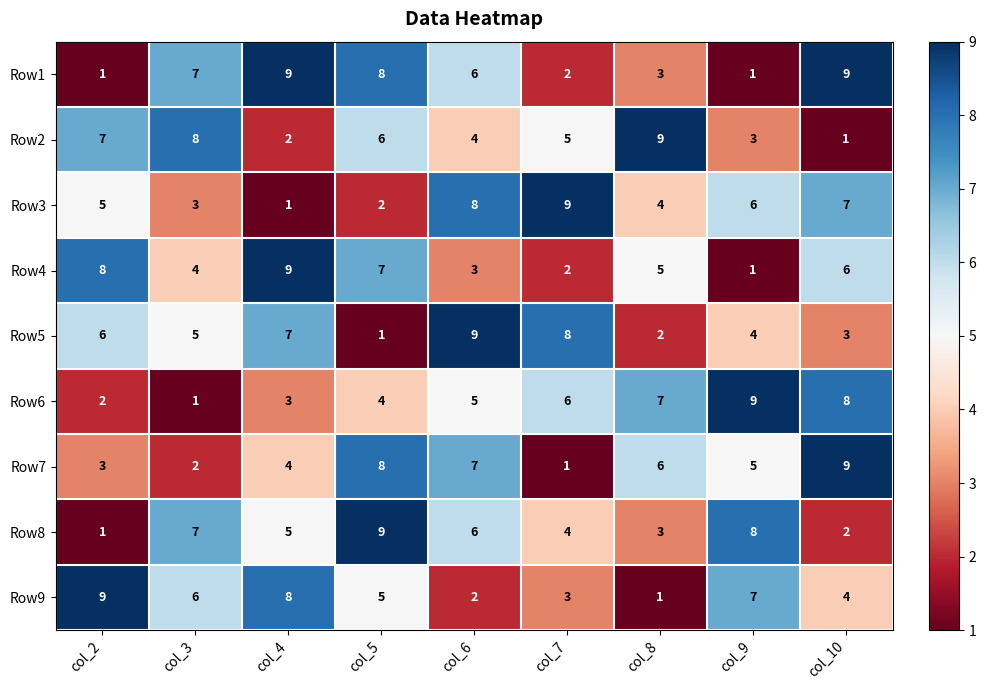

What is the difference between the maximum and second lowest values in the Row6 series?

7